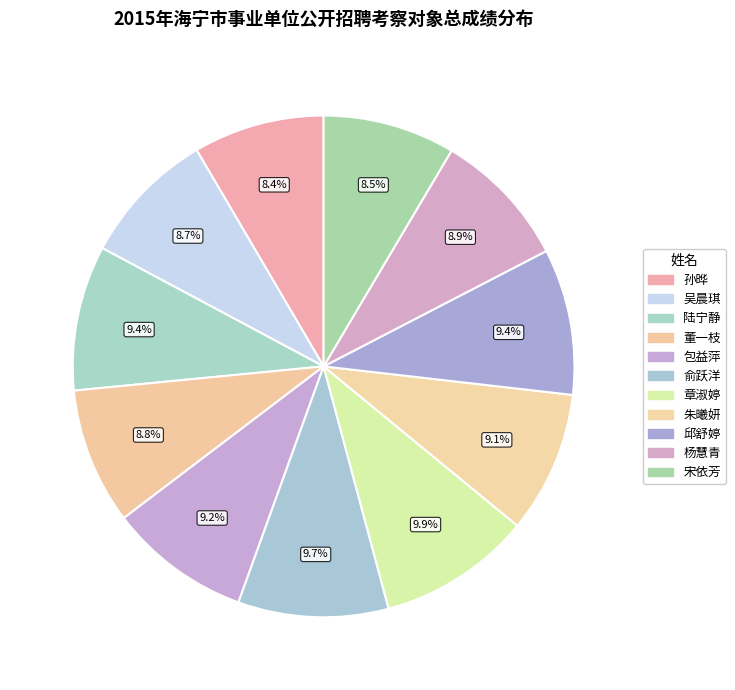

How many segments does this pie chart have?

11